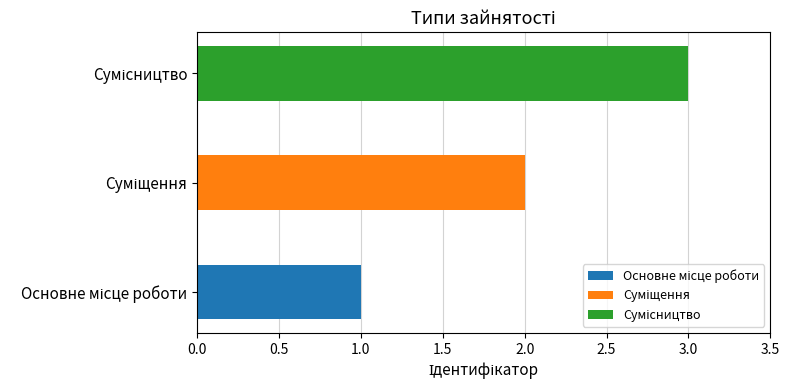

The chart shows a value of 1 at Основне місце роботи. True or false?

True